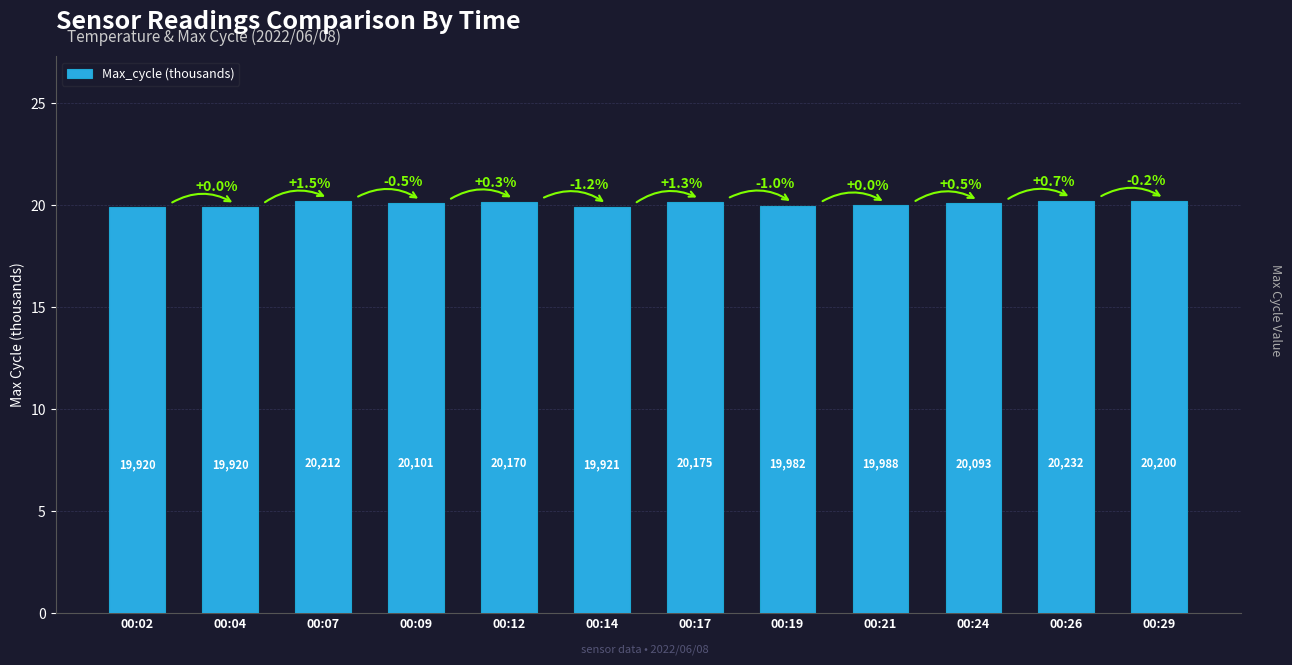

How many bars are there in total?

12